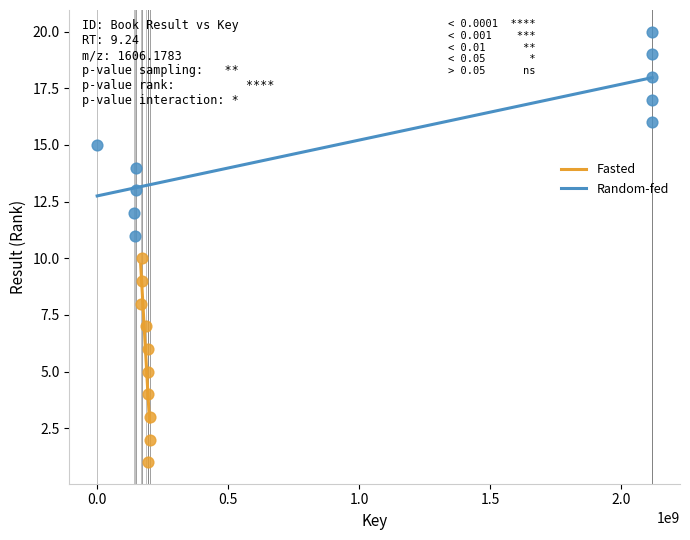

Which series contains the highest Y value?

Random-fed